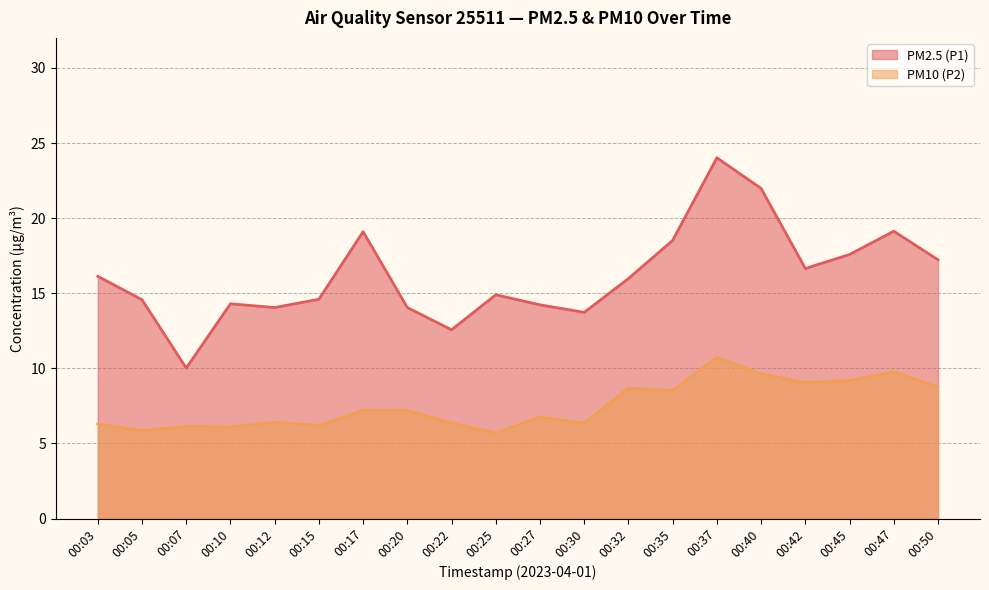

What is the difference between the second highest and second lowest values in the PM10 (P2) series?

3.9